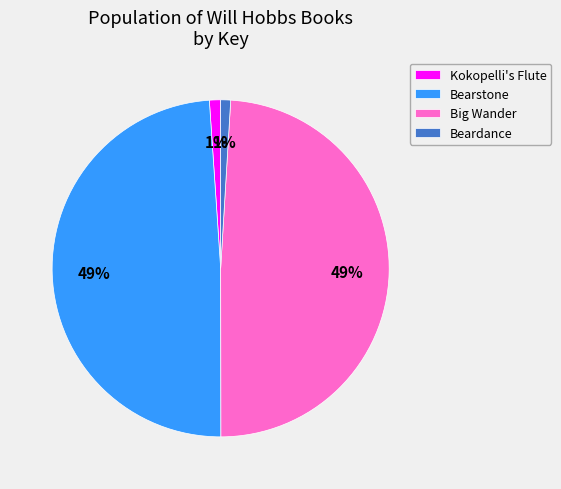

How many segments does this pie chart have?

4